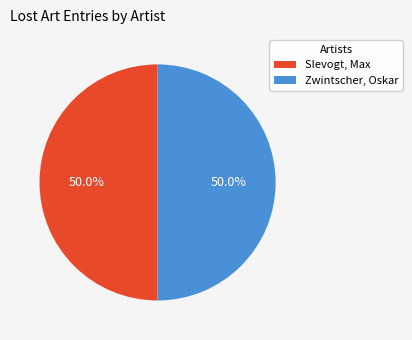

What is the ratio of the value at Zwintscher, Oskar to the value at Slevogt, Max?

1.0